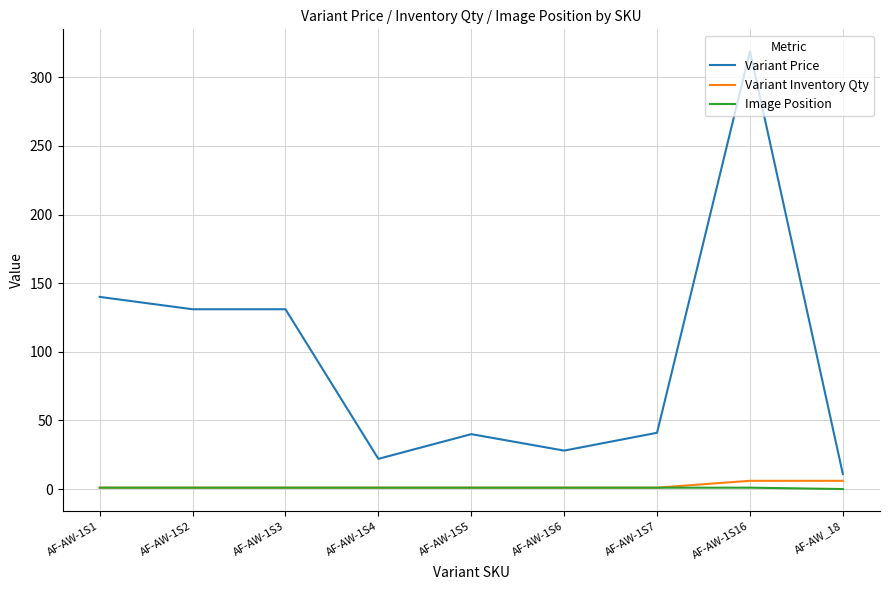

At which category is the sum across all series the highest?

AF-AW-1S16